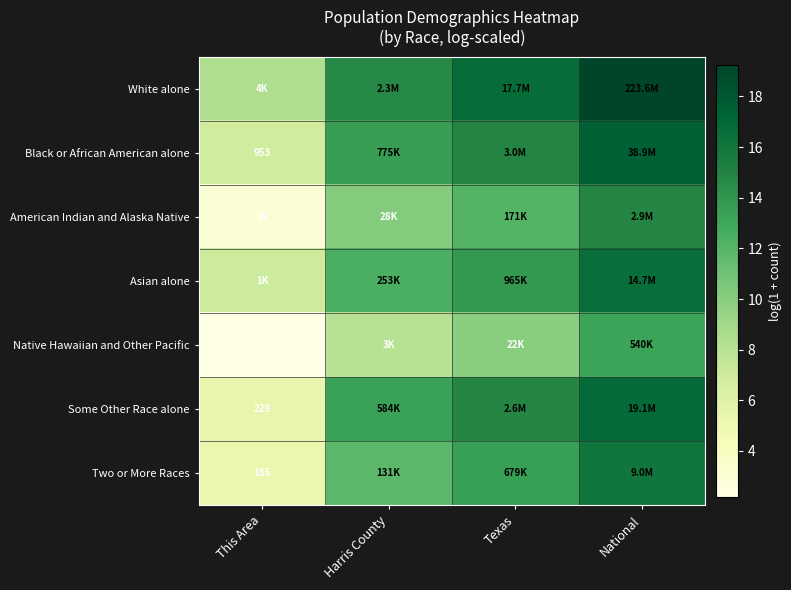

What is the difference between the maximum and minimum values in the Native Hawaiian and Other Pacific series?

11.0